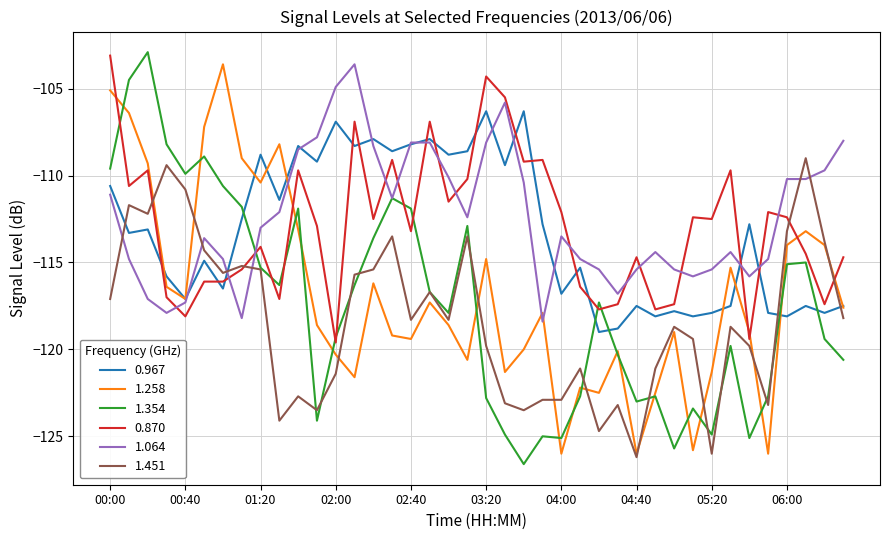

Does the chart have visible grid lines?

Yes